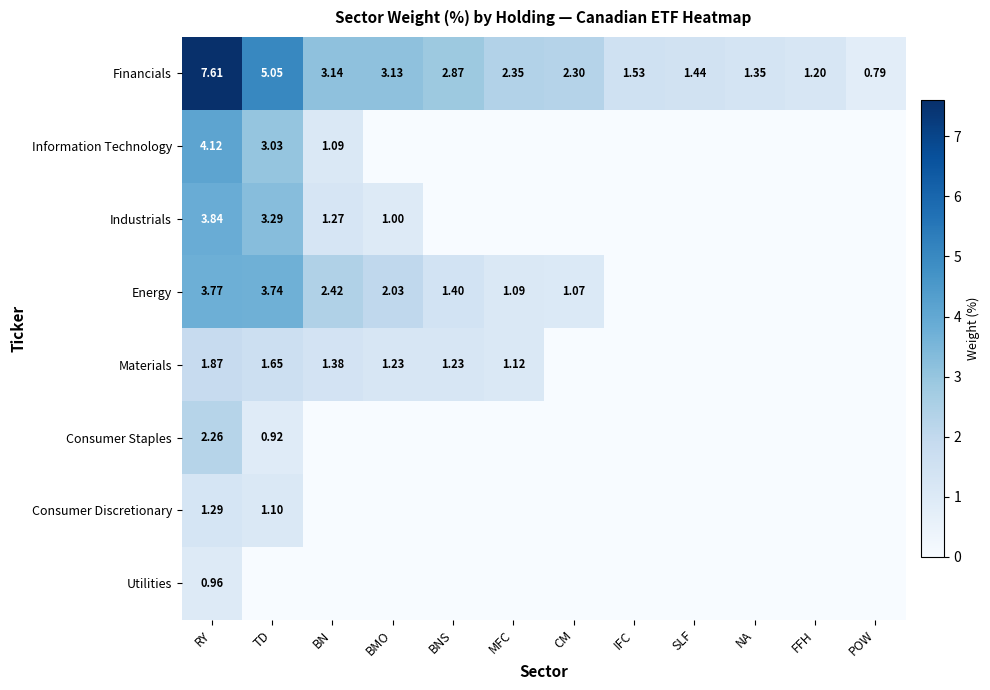

At how many categories does at least one series exceed 0?

12